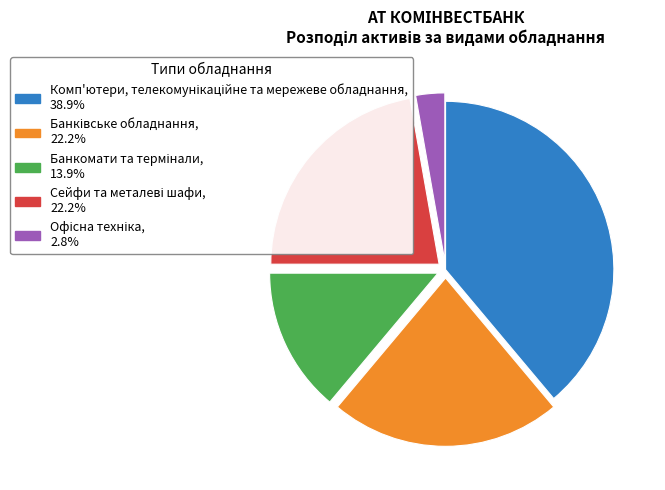

Is there a majority slice in this chart?

No